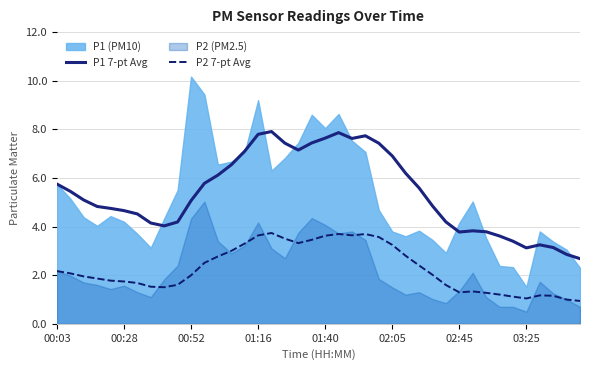

The P2 7-pt Avg series shows 3.3 at 14. True or false?

True